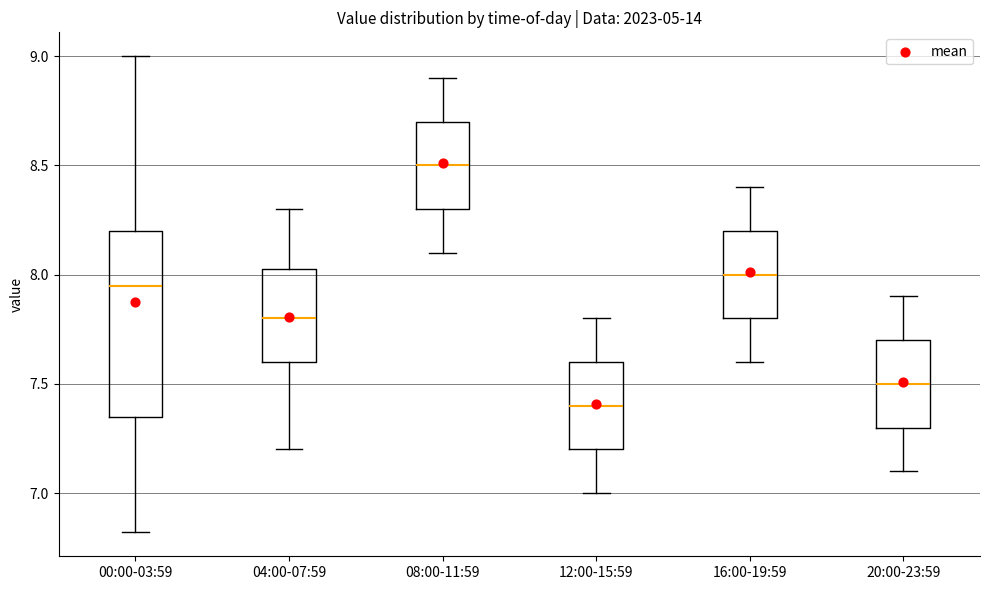

Reading left to right, read every box against the y-axis: the position of its median line, the range the box covers, and the ends of its whiskers. The values are not printed on the chart, so give them approximately, as read against the axis.

00:00-03:59: median 7.95, box 7.35 to 8.20, whiskers 6.80 to 9.00
04:00-07:59: median 7.80, box 7.60 to 8.05, whiskers 7.20 to 8.30
08:00-11:59: median 8.50, box 8.30 to 8.70, whiskers 8.10 to 8.90
12:00-15:59: median 7.40, box 7.20 to 7.60, whiskers 7.00 to 7.80
16:00-19:59: median 8.00, box 7.80 to 8.20, whiskers 7.60 to 8.40
20:00-23:59: median 7.50, box 7.30 to 7.70, whiskers 7.10 to 7.90